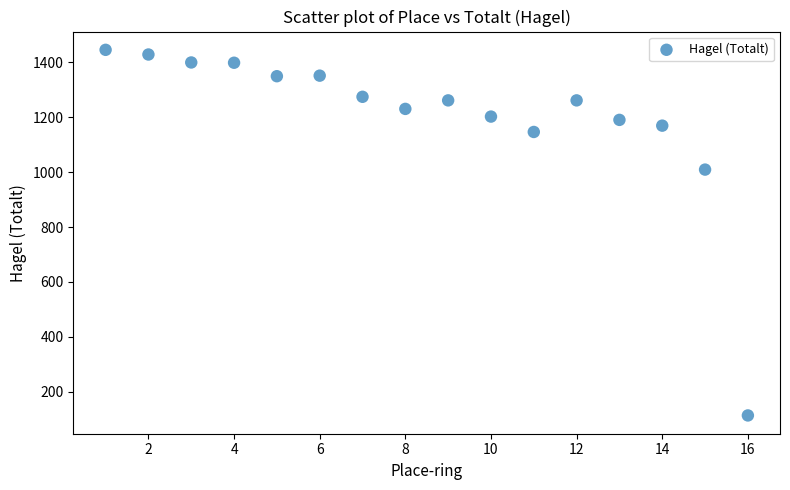

What is the range of X values (max minus min)?

15